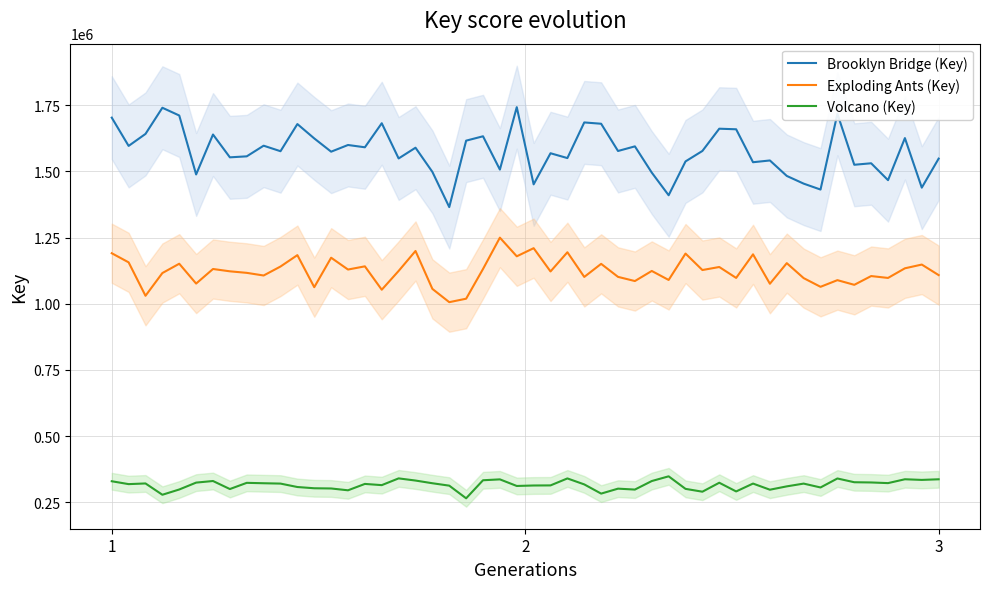

True or false: Volcano (Key) and Exploding Ants (Key) cross at least once.

False